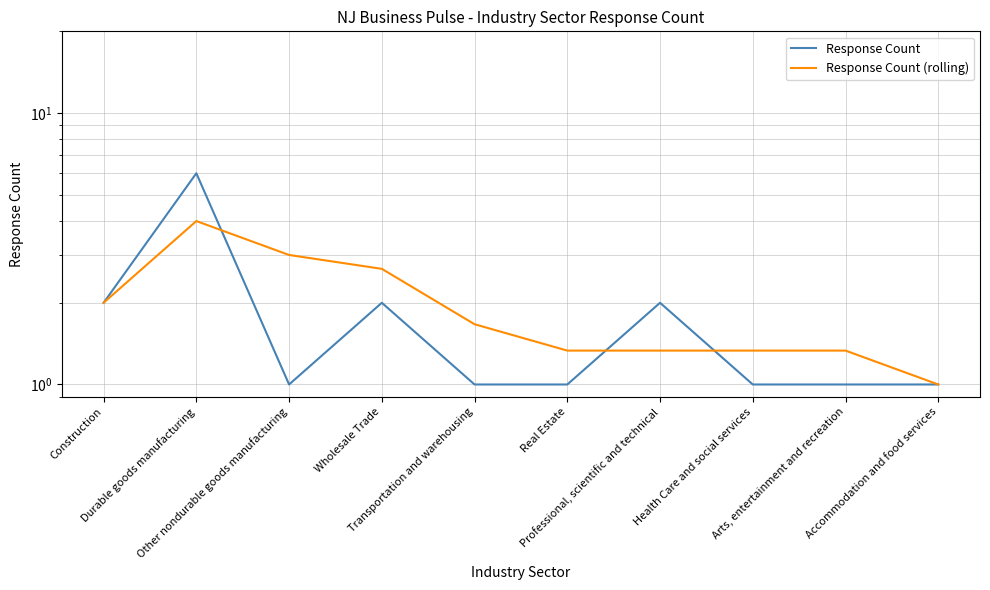

Which series has the widest spread of values?

Response Count